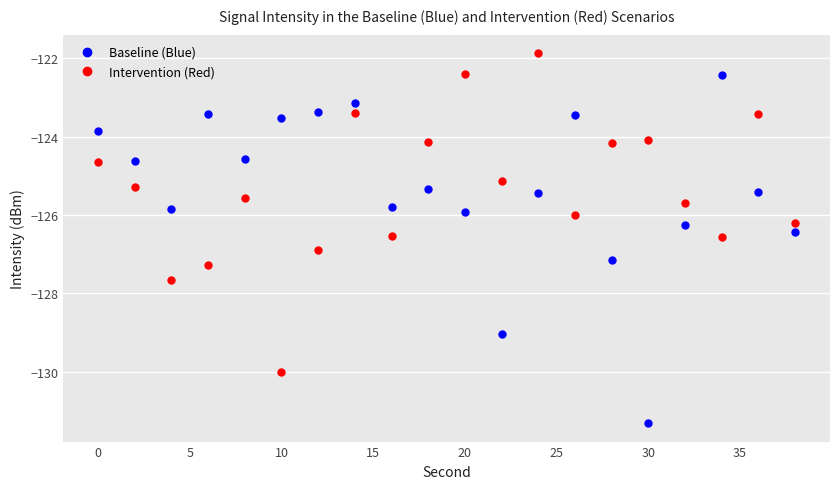

True or false: Baseline (Blue) and Intervention (Red) cross at least once.

True